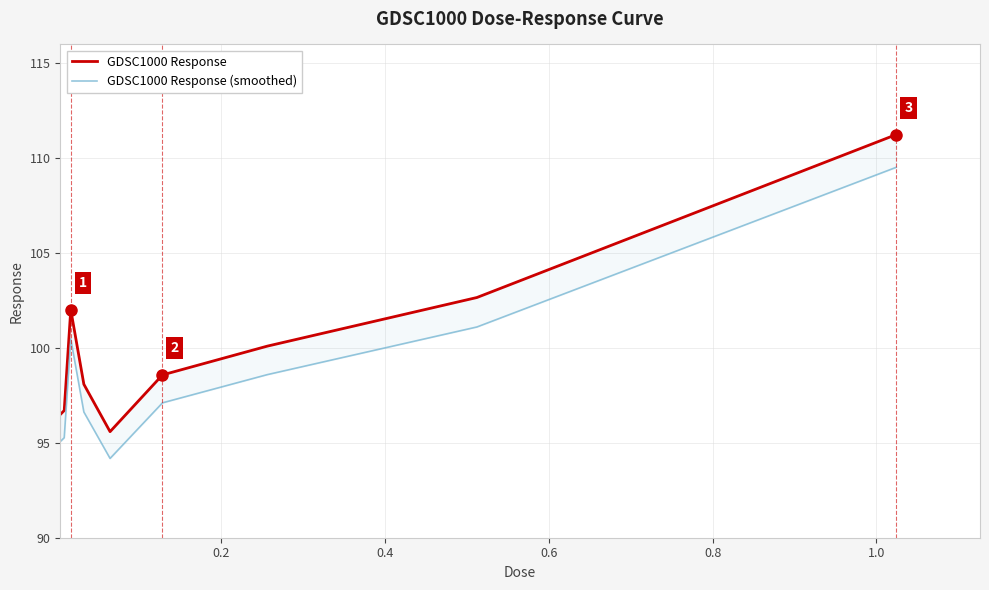

In GDSC1000 Response (smoothed), how many points are lower than both neighbors (excluding endpoints)?

1